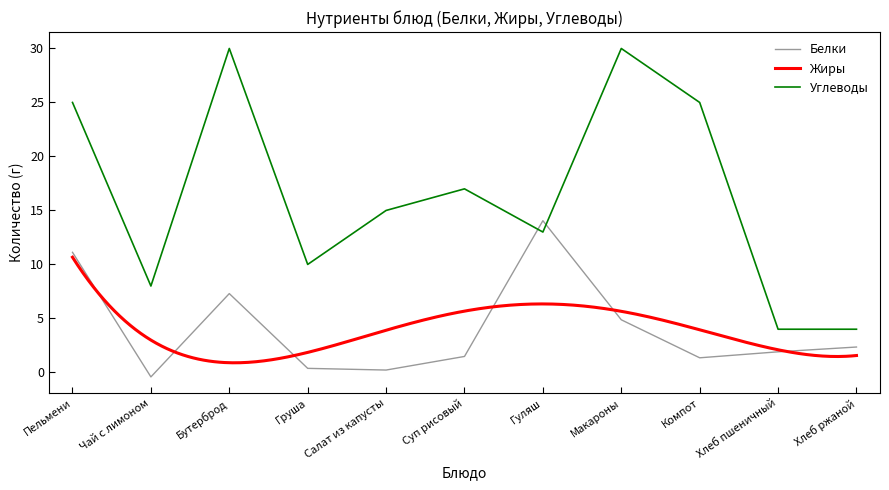

What is the value of the Углеводы point at the 11th from the left?

4.0